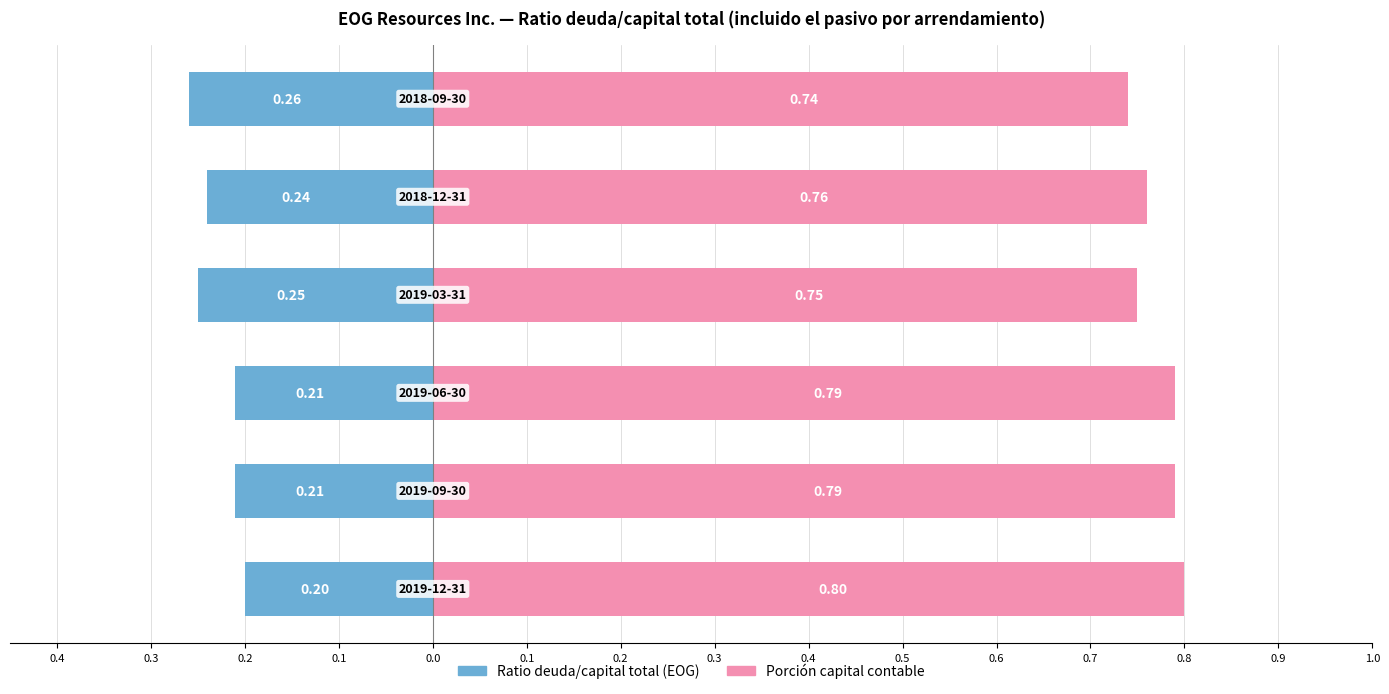

What is the approximate value of Ratio deuda/capital total (EOG) at 0.0?

-0.2